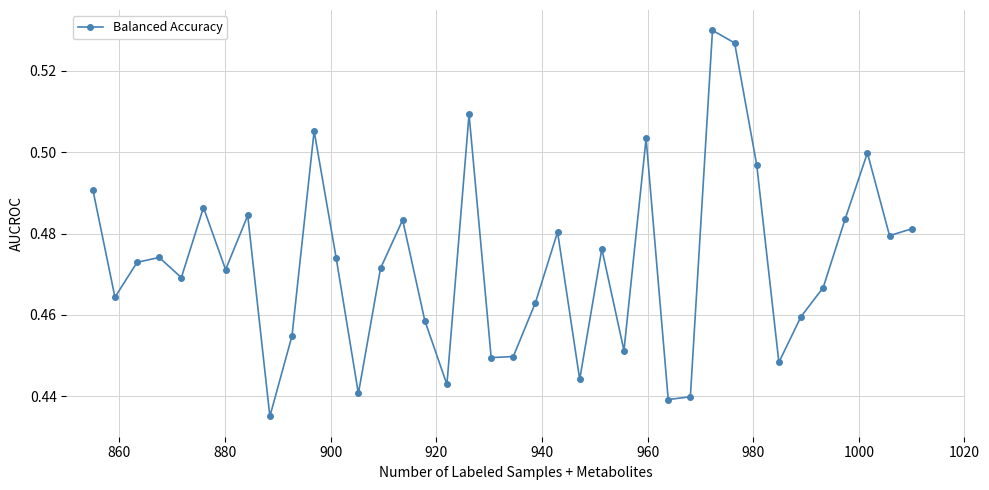

How many points are higher than both their immediate neighbors (excluding endpoints)?

11